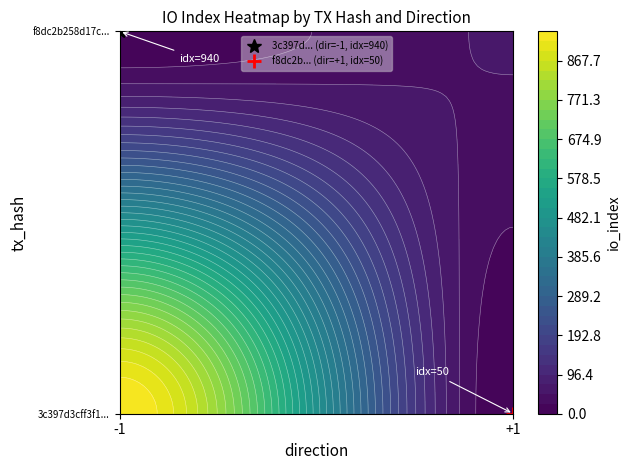

What is the total value across all series at io_index?

990